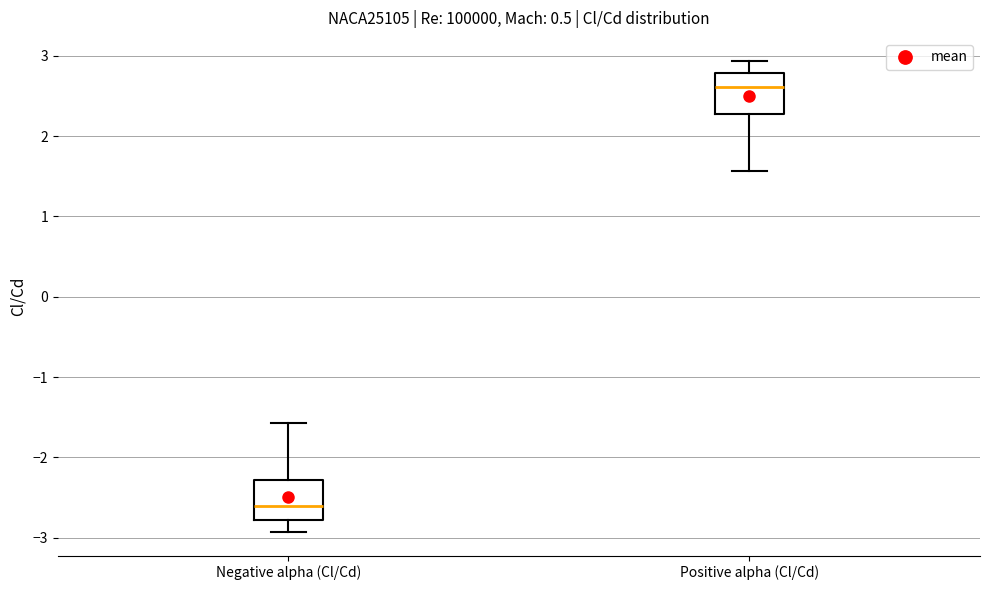

Where does the median line of the box for Negative alpha (Cl/Cd) sit on the y-axis? The values are not printed on the chart, so give them approximately, as read against the axis.

-2.6